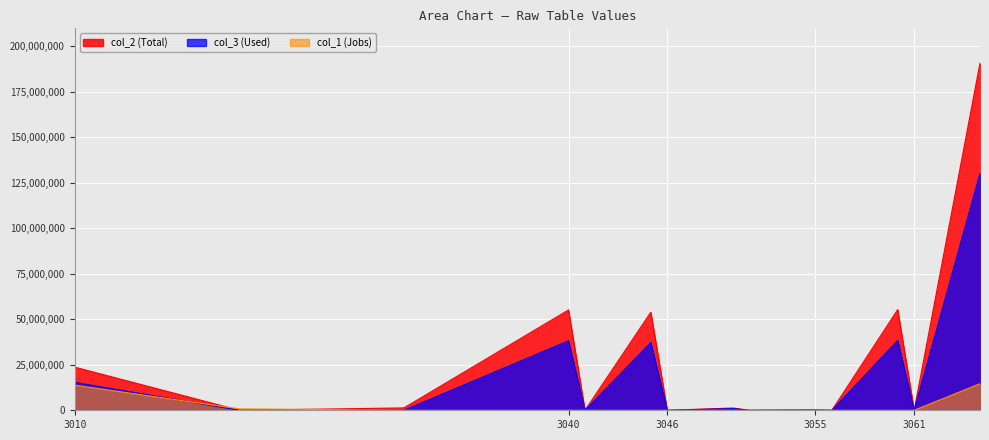

True or false: col_2 has more than 1 interior local peaks.

True